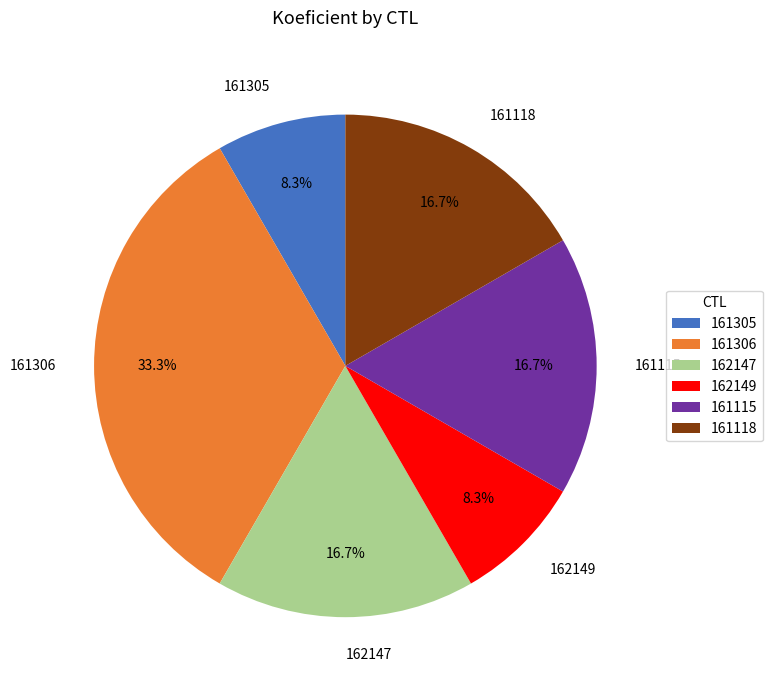

To the nearest percent, what portion does 161118 represent?

17%